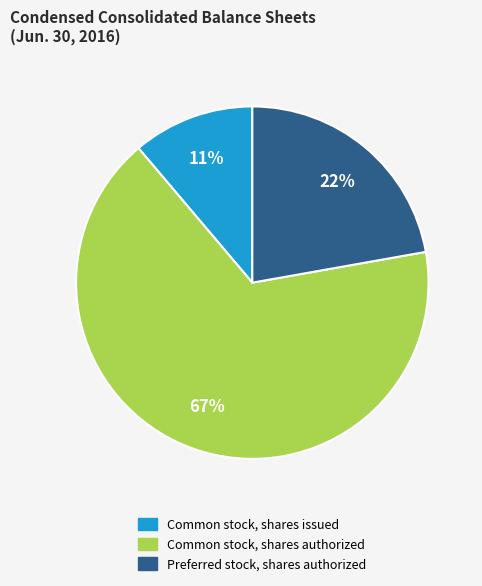

Combined, do Preferred stock, shares authorized and Common stock, shares authorized account for over 50%?

Yes